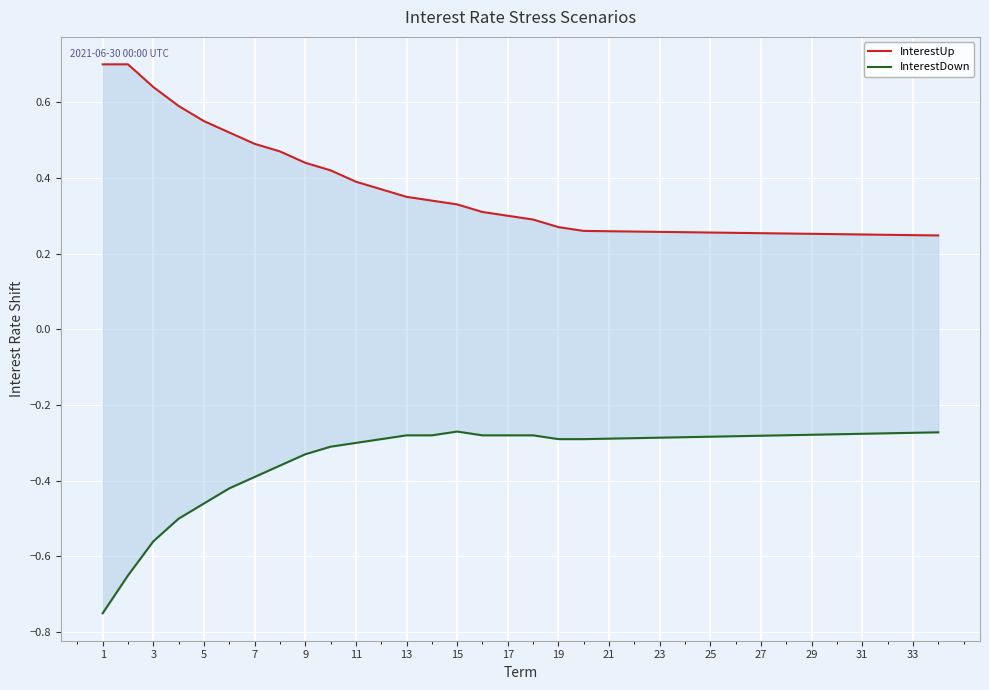

True or false: InterestDown and InterestUp cross at least once.

False